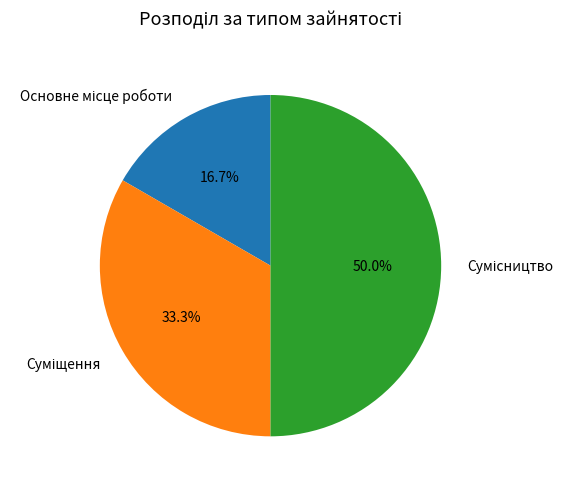

Approximately how many times larger is the value at Суміщення compared to Сумісництво?

0.7